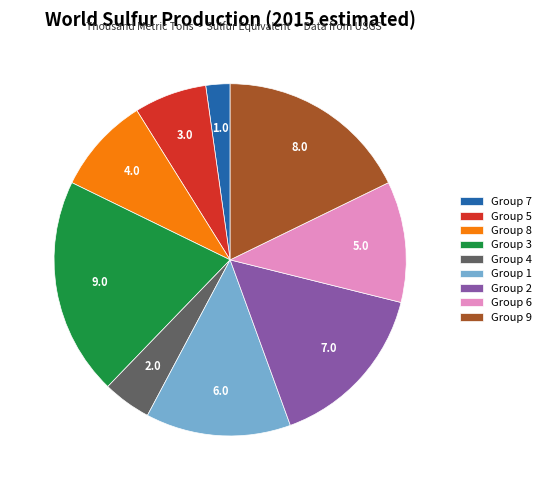

Do Group 4 and Group 6 together represent more than half of the pie?

No